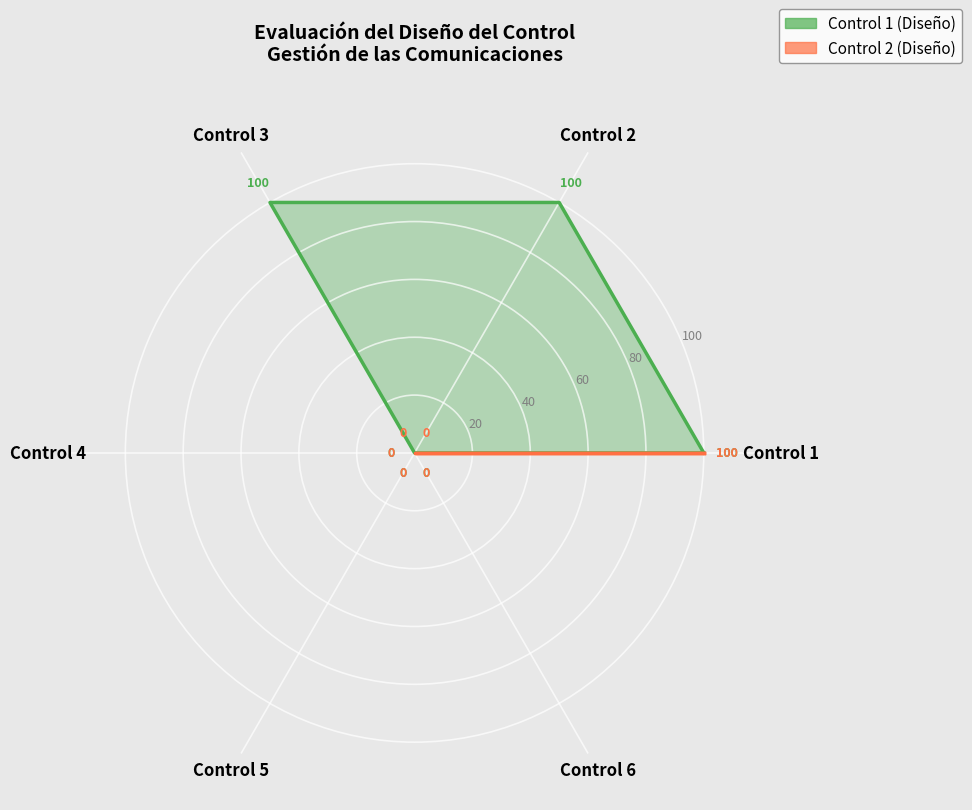

Rank the categories by Control 2 (Diseño) value from highest to lowest.

Control 1, Control 2, Control 3, Control 4, Control 5, Control 6